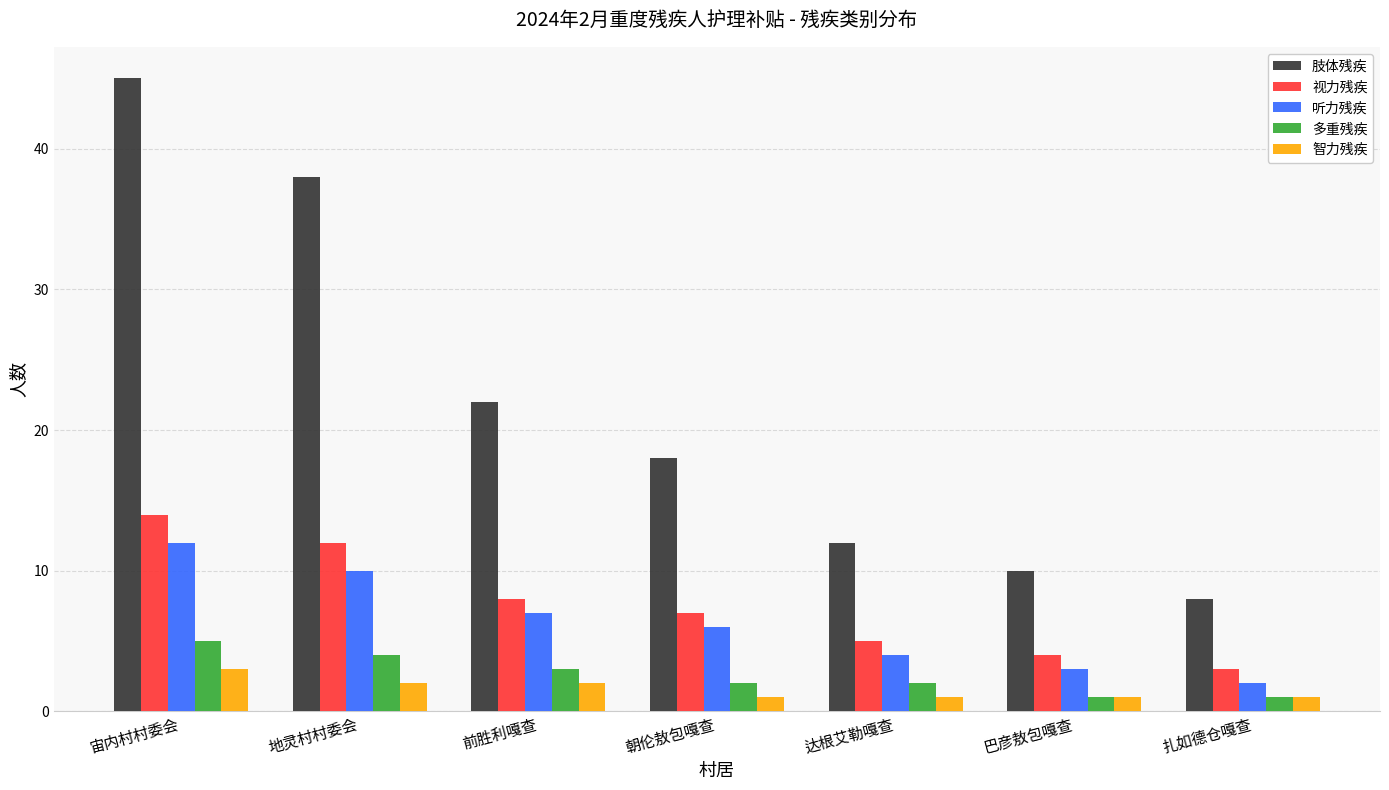

Which series changed the most between 地灵村村委会 and 前胜利嘎查?

肢体残疾